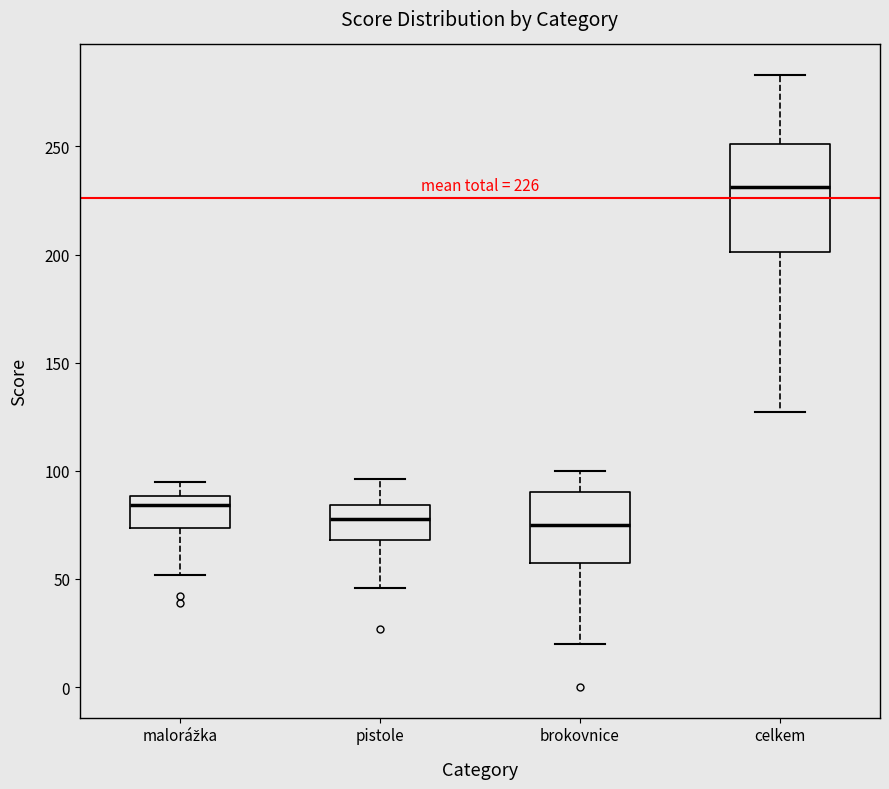

Comparing the boxes themselves (not the whiskers), which one is the tallest?

celkem